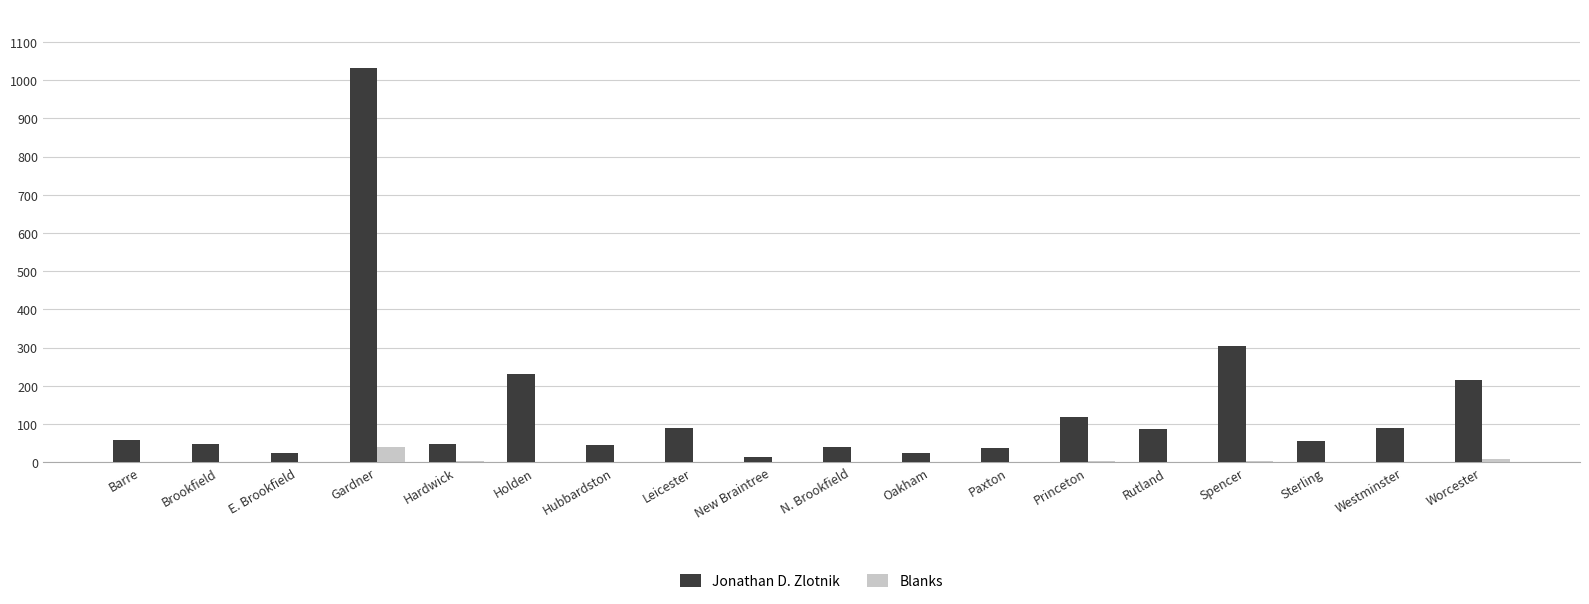

At which category is the sum across all series the highest?

Gardner